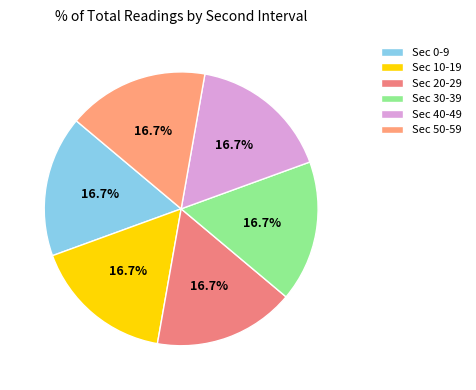

How many segments does this pie chart have?

6